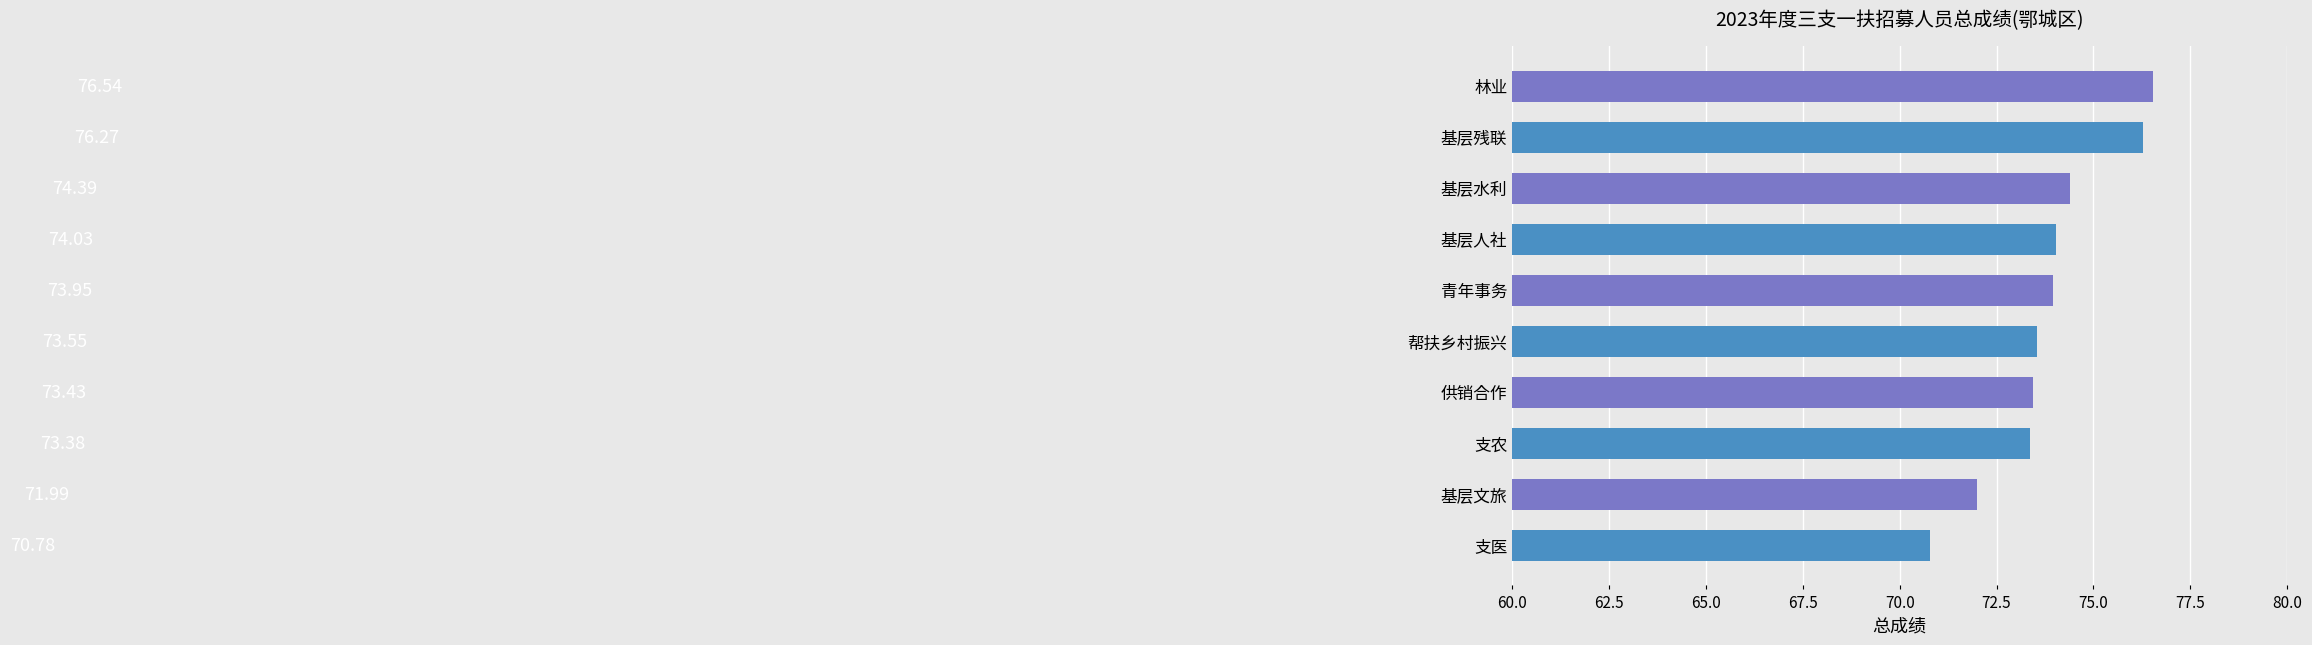

What is the change in value from 支农 to 基层残联?

+2.9